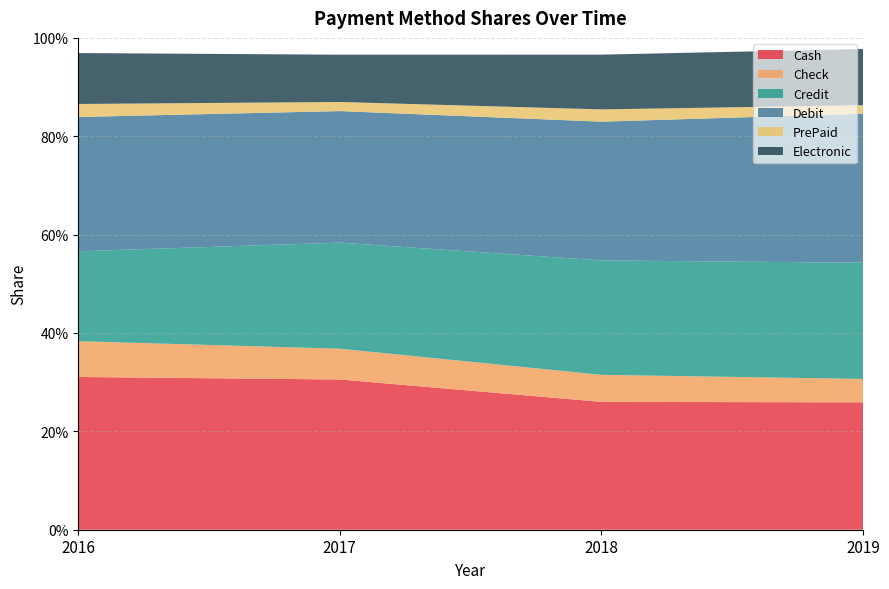

Reading right to left, what are all the values shown in this chart?

Cash: 0.3	0.3	0.3	0.3
Check: 0.0	0.1	0.1	0.1
Credit: 0.2	0.2	0.2	0.2
Debit: 0.3	0.3	0.3	0.3
PrePaid: 0.0	0.0	0.0	0.0
Electronic: 0.1	0.1	0.1	0.1